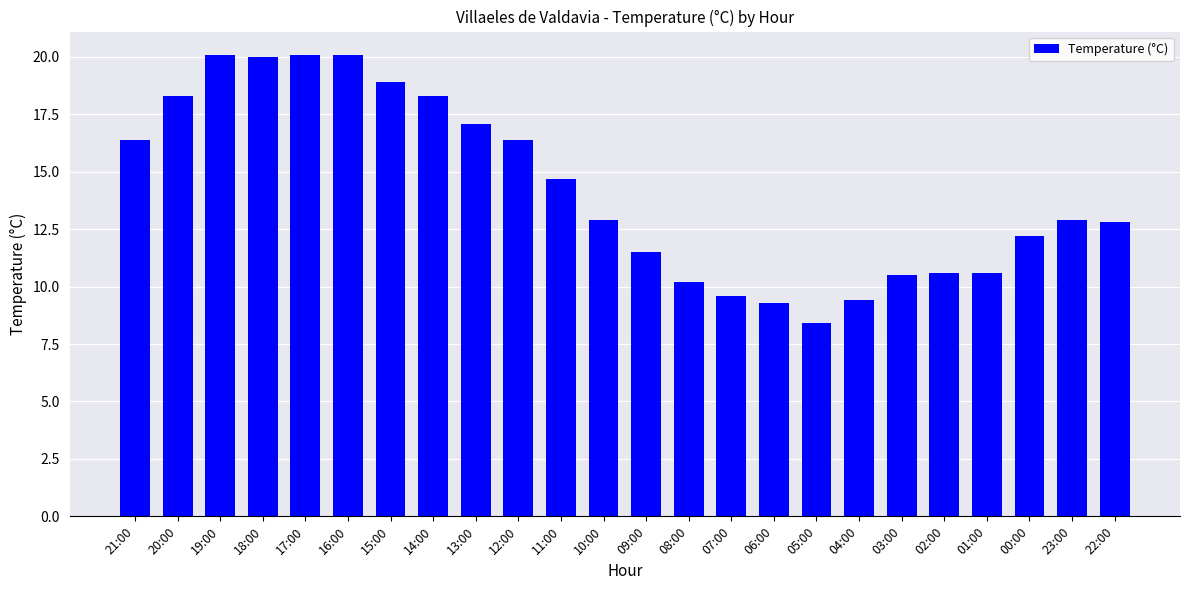

What is the maximum value shown in the chart?

20.1